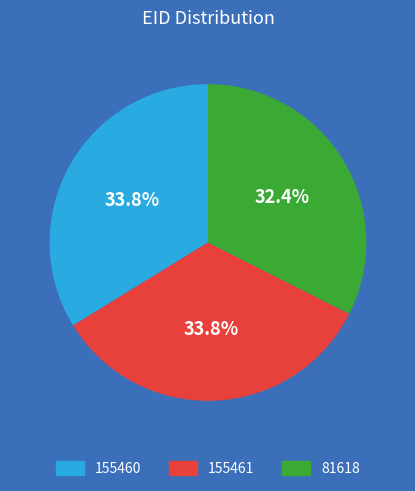

To the nearest percent, what percentage of the pie is 155461?

34%